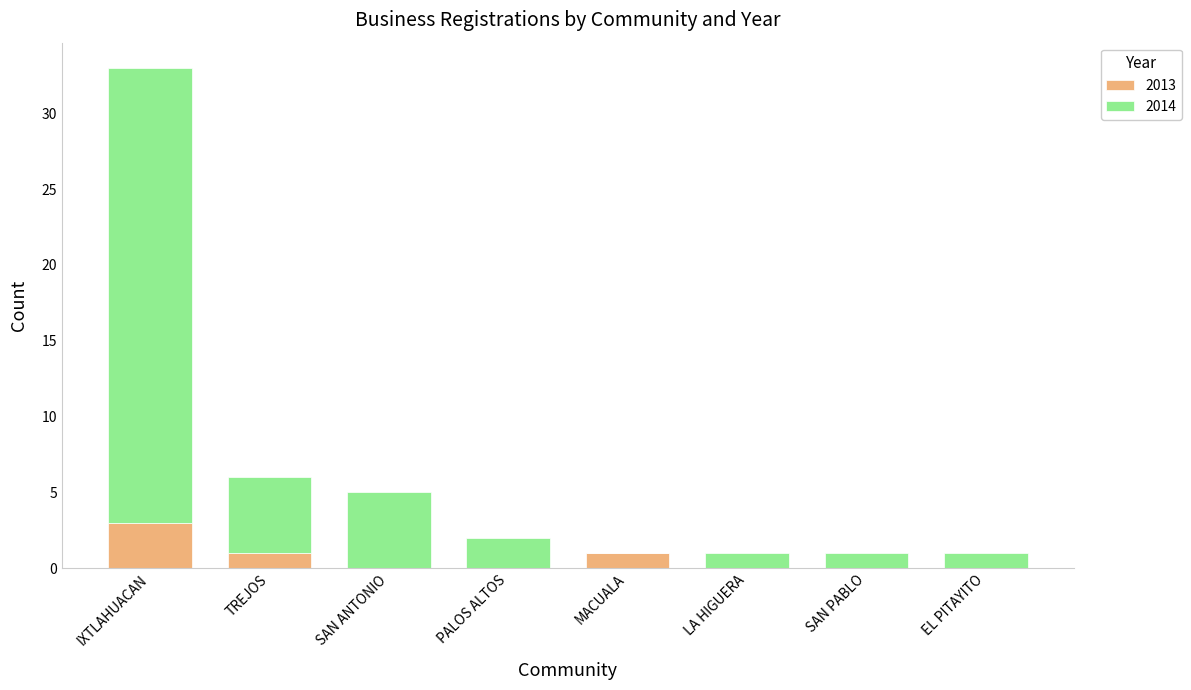

What is the average value of the 2013 series?

1